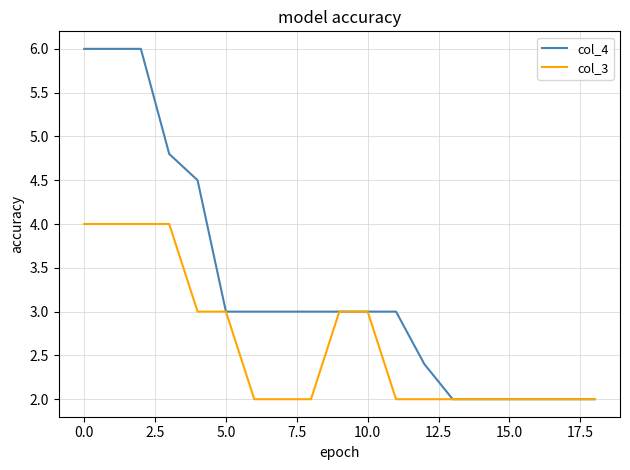

List the series in order of their peak value, lowest first.

col_3, col_4